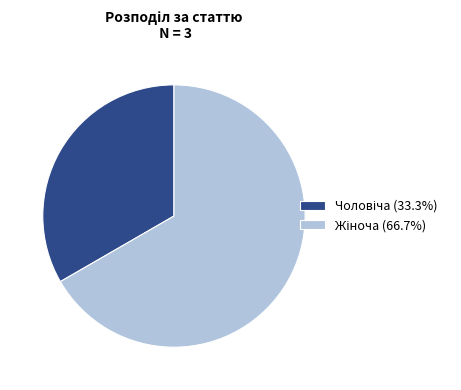

Is there any slice that represents more than half of the pie?

Yes